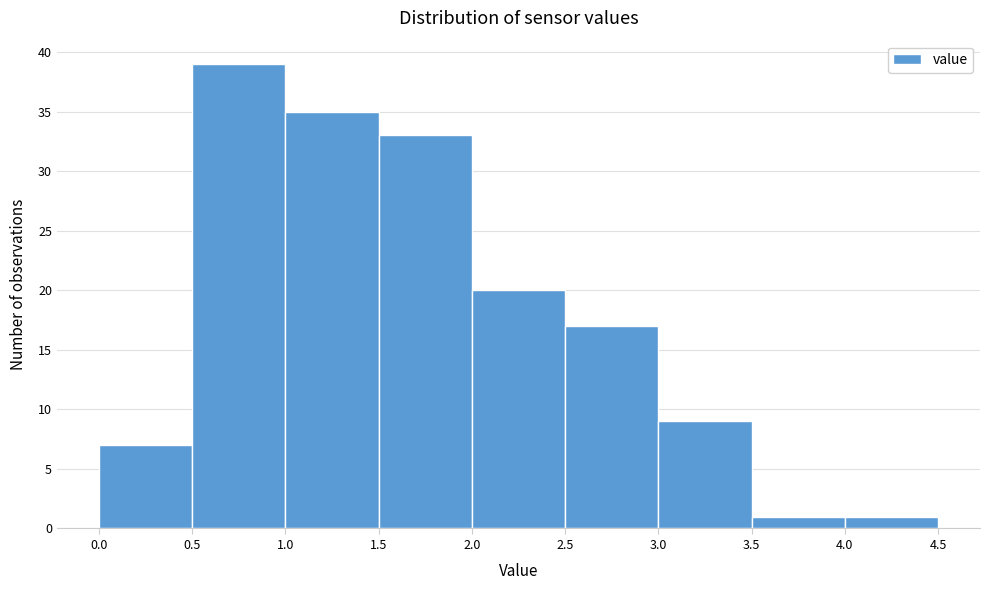

Reading left to right, list every bar in this chart as the range it spans on the x-axis followed by its height. The values are not printed on the chart, so give them approximately, as read against the axis.

0.0 to 0.5: 7
0.5 to 1.0: 39
1.0 to 1.5: 35
1.5 to 2.0: 33
2.0 to 2.5: 20
2.5 to 3.0: 17
3.0 to 3.5: 9
3.5 to 4.0: 1
4.0 to 4.5: 1